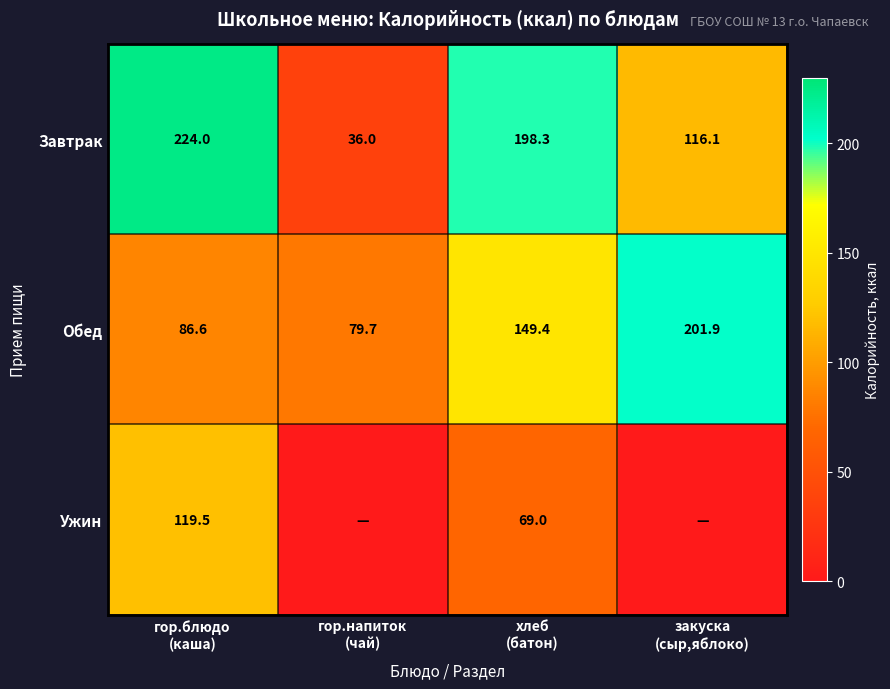

Rank the series at гор.блюдо
(каша) from lowest to highest value.

Обед, Ужин, Завтрак